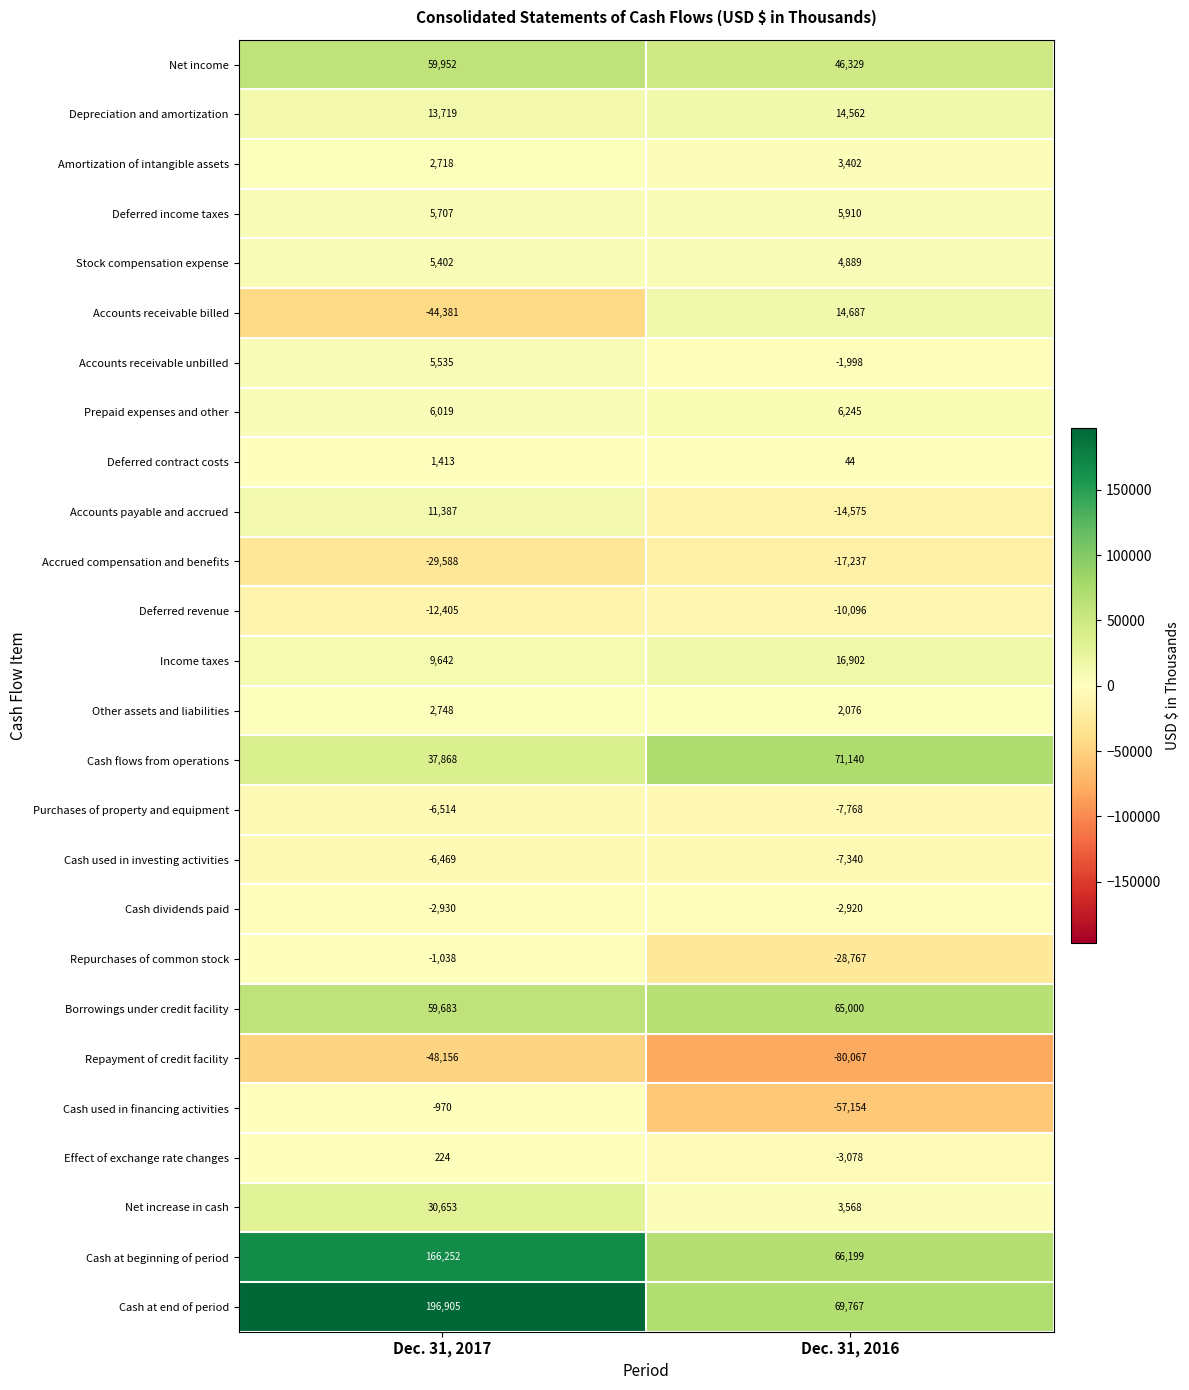

Which series has the widest spread of values?

Cash at end of period